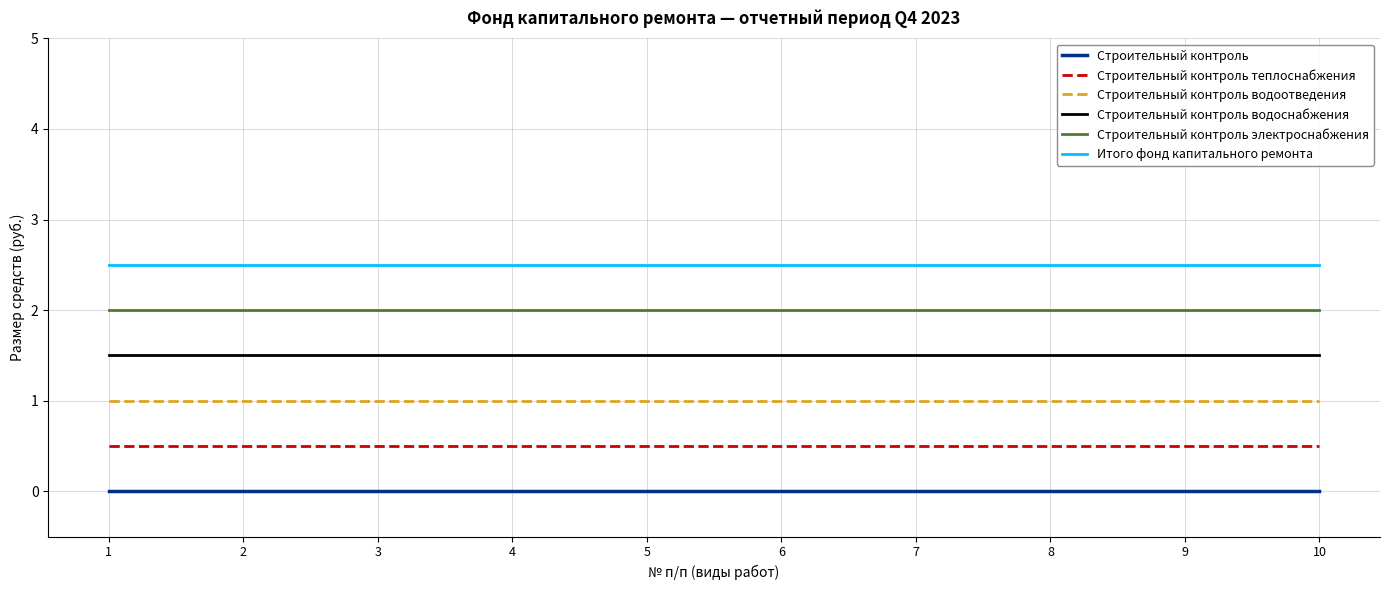

How many lines are shown in the chart?

6